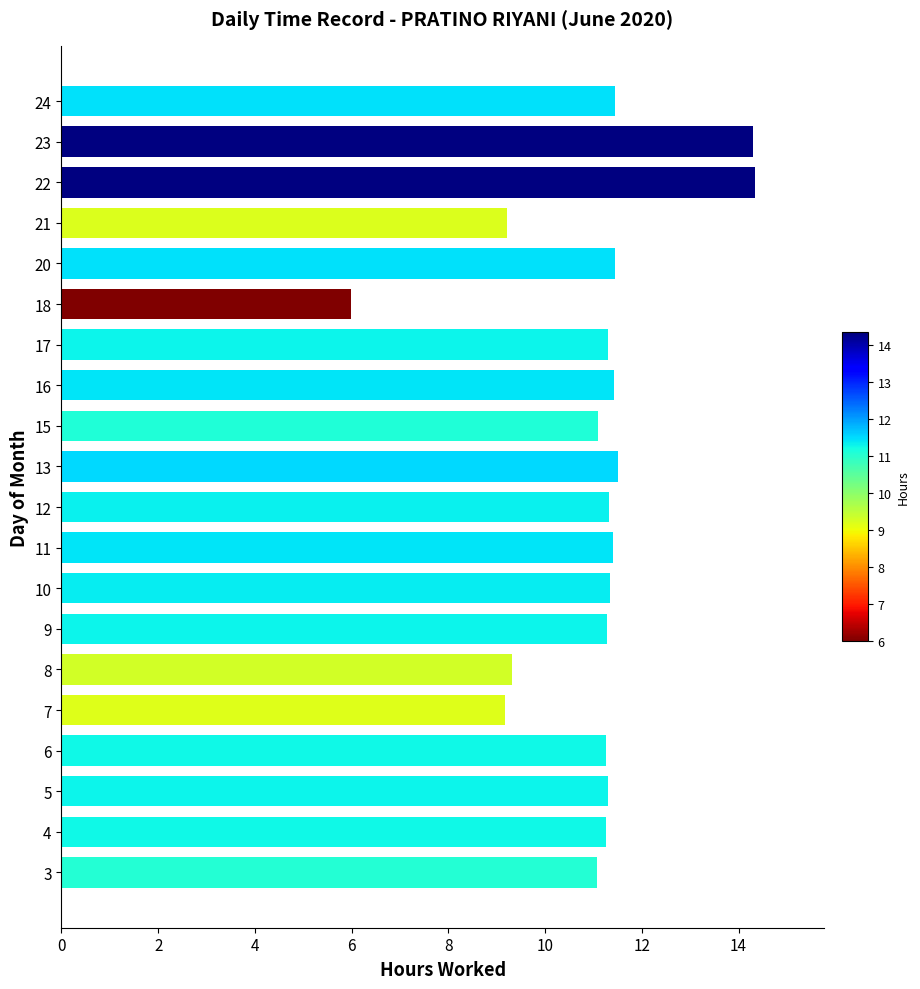

Which category has the lowest value across all series?

18